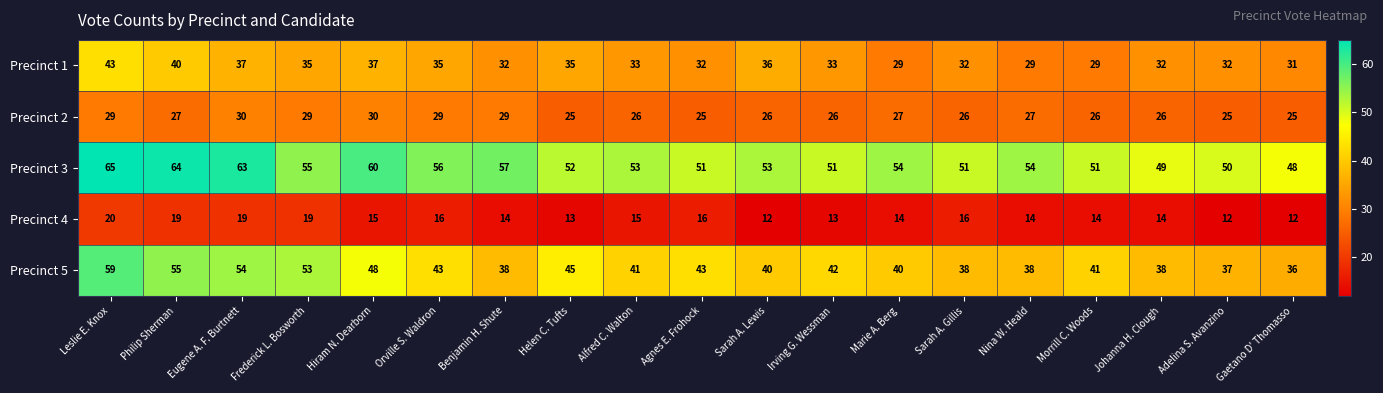

What is the difference between the maximum and minimum values in the Precinct 3 series?

17